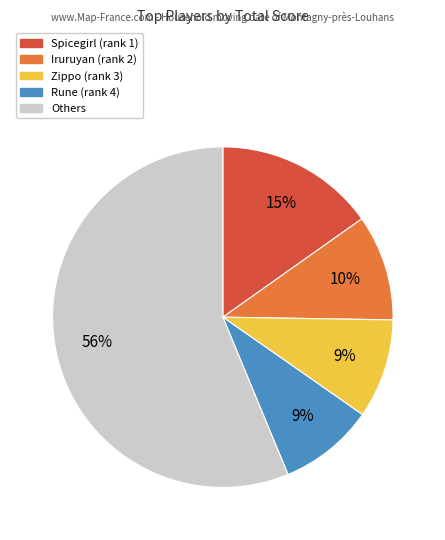

To the nearest percent, what is the difference between the largest and smallest slice percentages?

47%